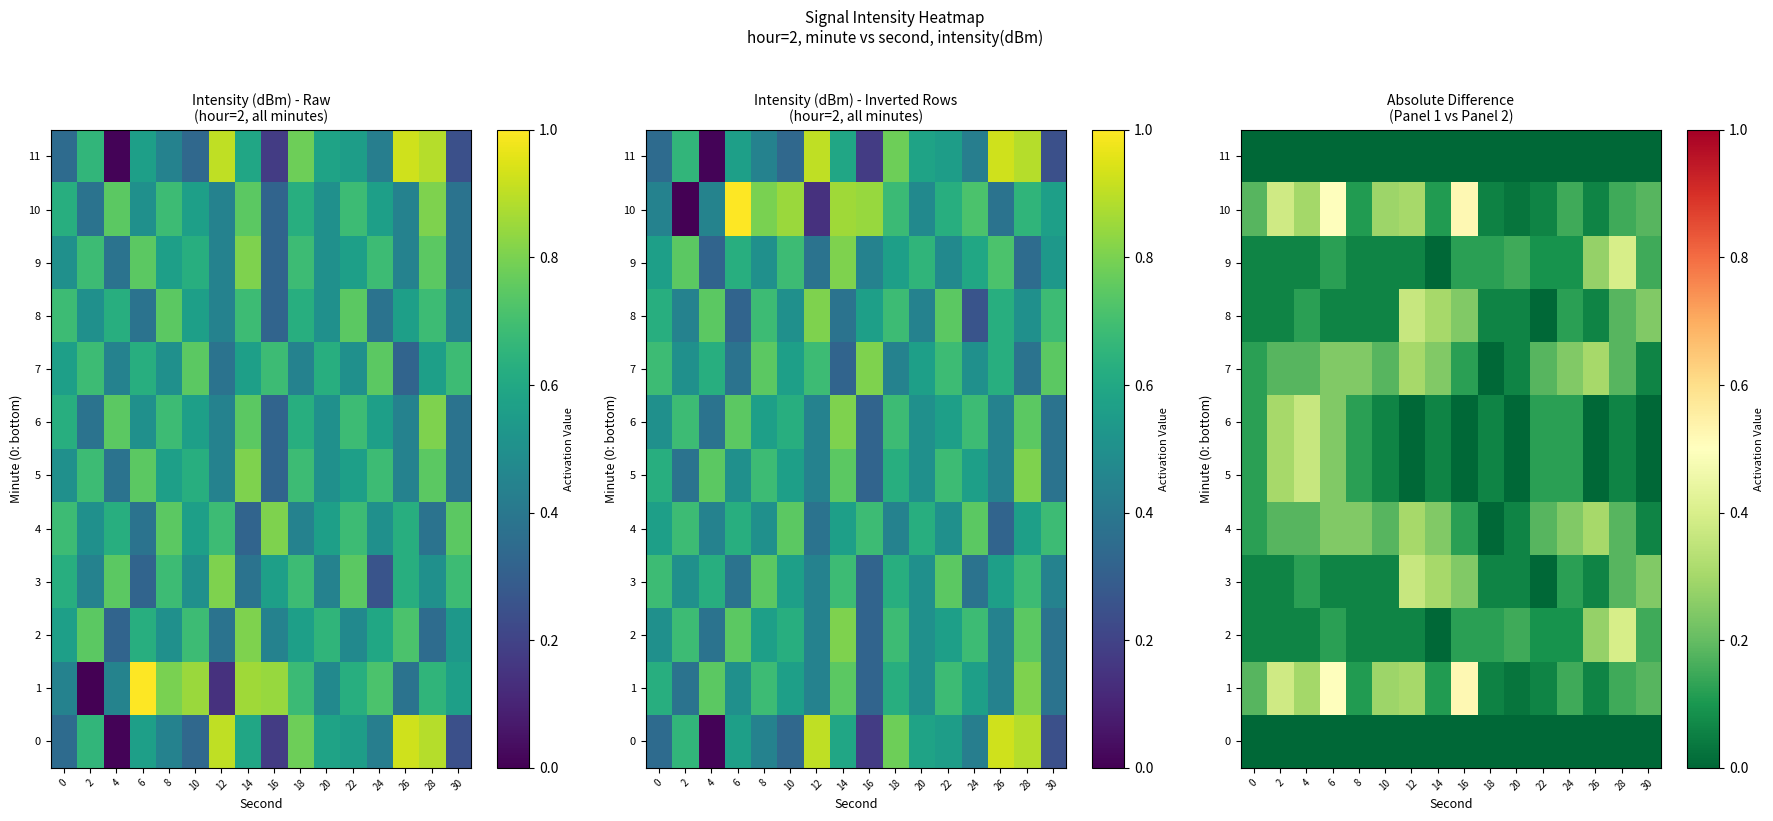

Between 6 and 16, which series saw the biggest shift?

5